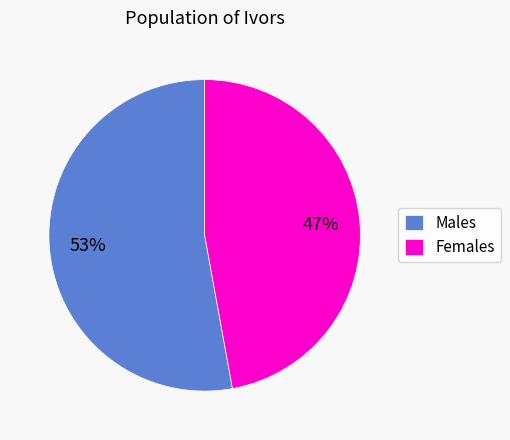

Between Males and Females, which is larger?

Males